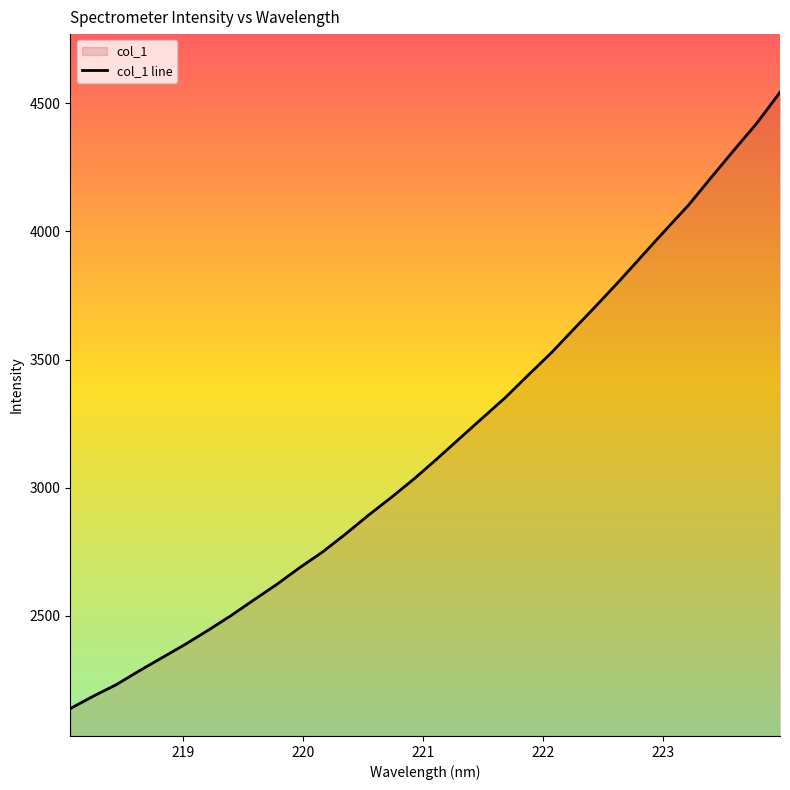

How many values are below 3111?

16